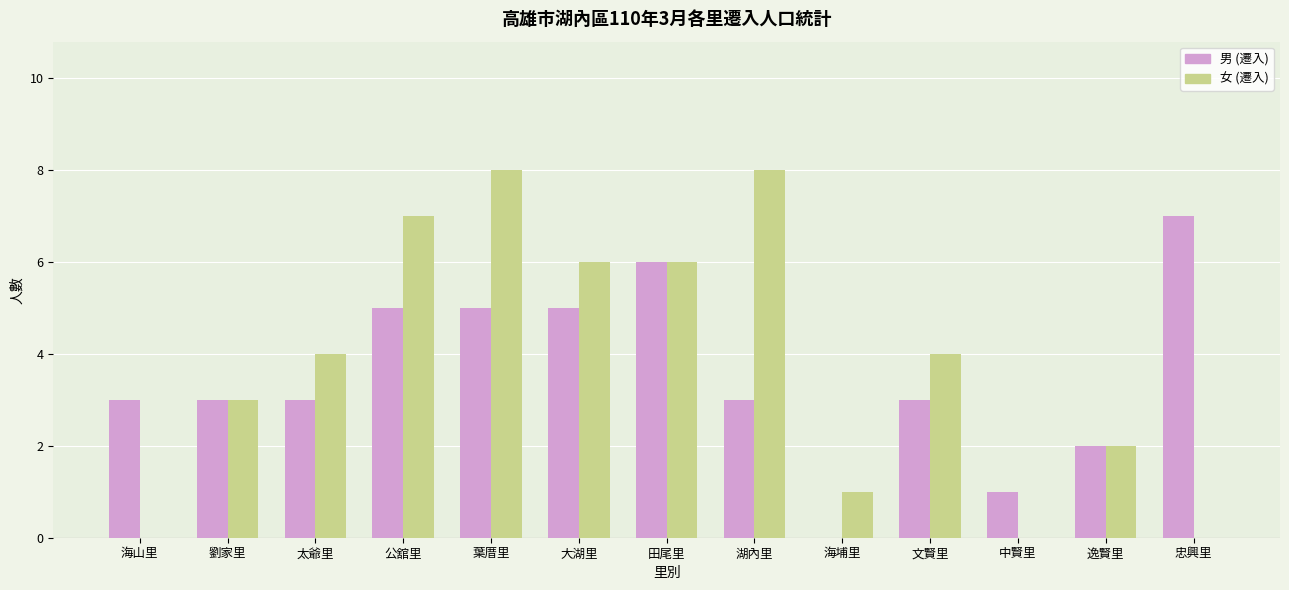

Which series changed the most between 海山里 and 湖內里?

女 (遷入)